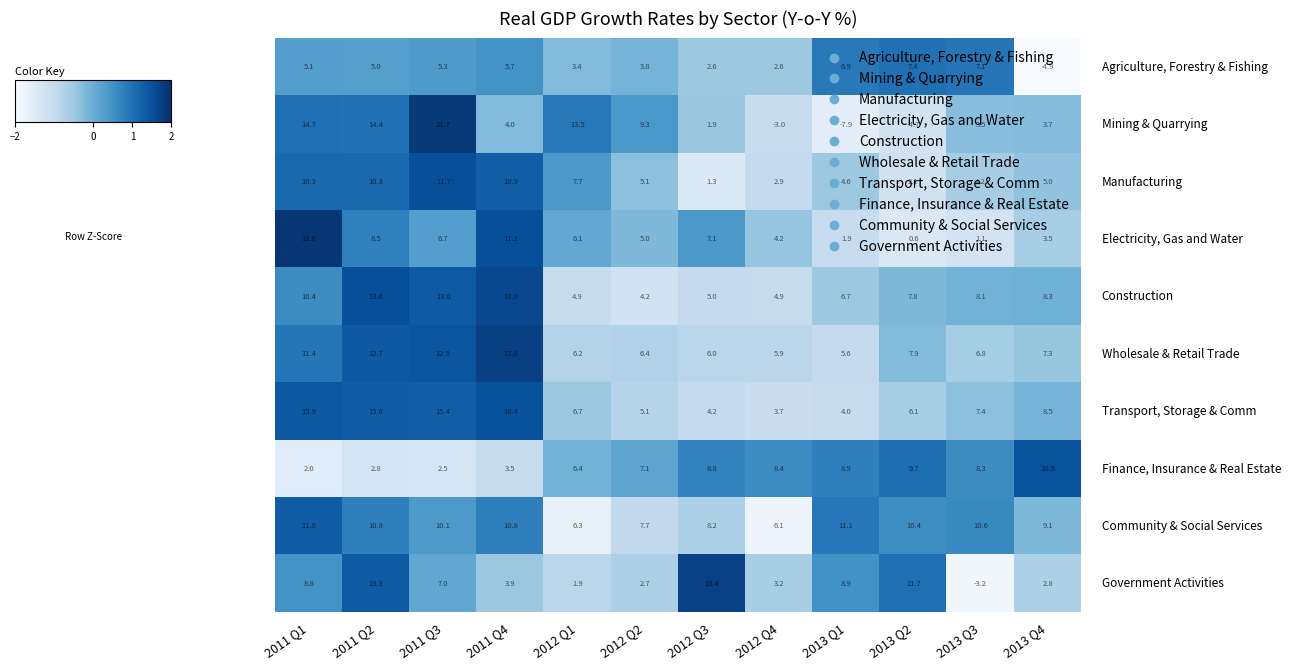

What is the total value across all series at 2012 Q1?

63.1